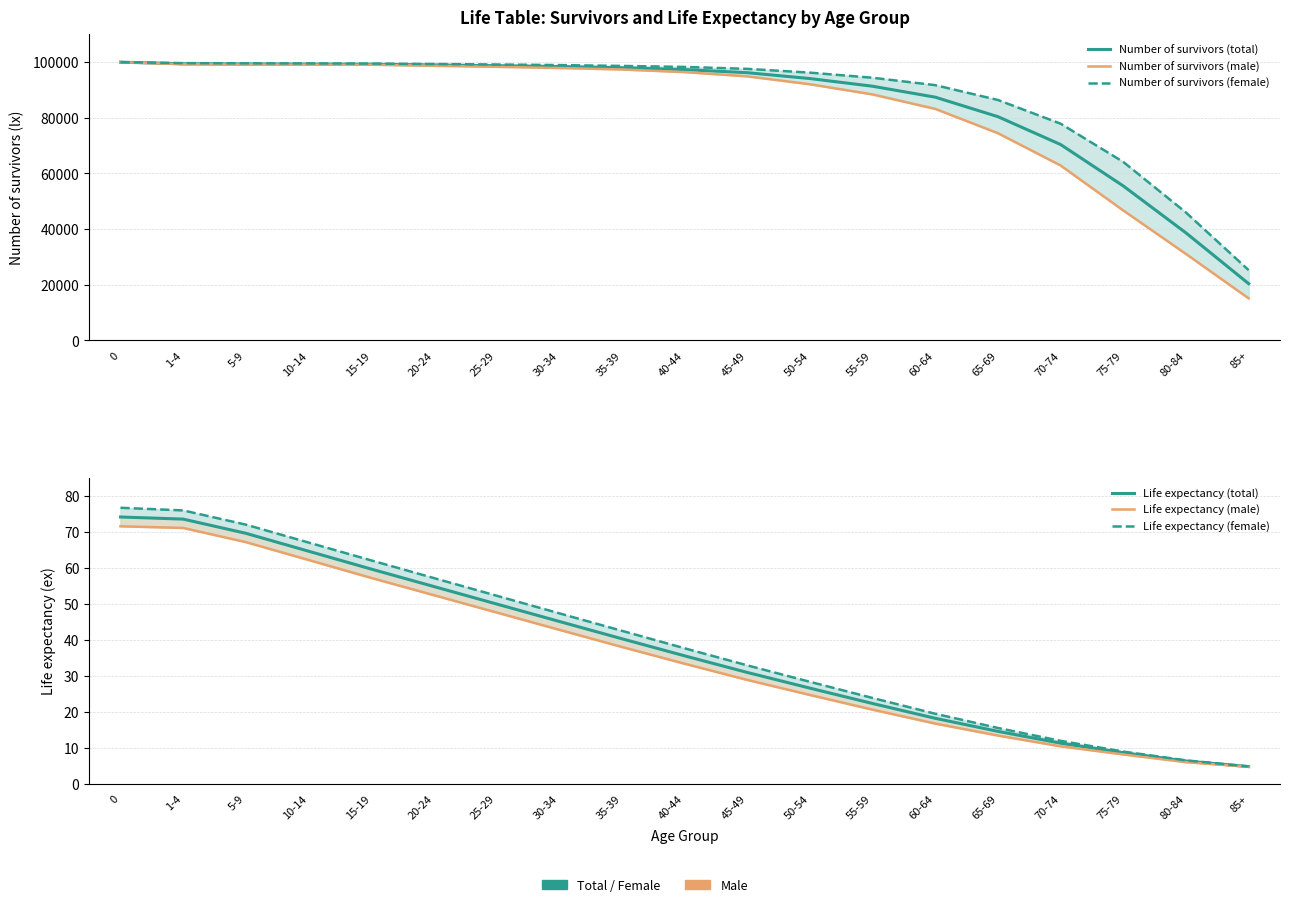

True or false: Number of survivors (total) and Number of survivors (male) intersect in this chart.

False